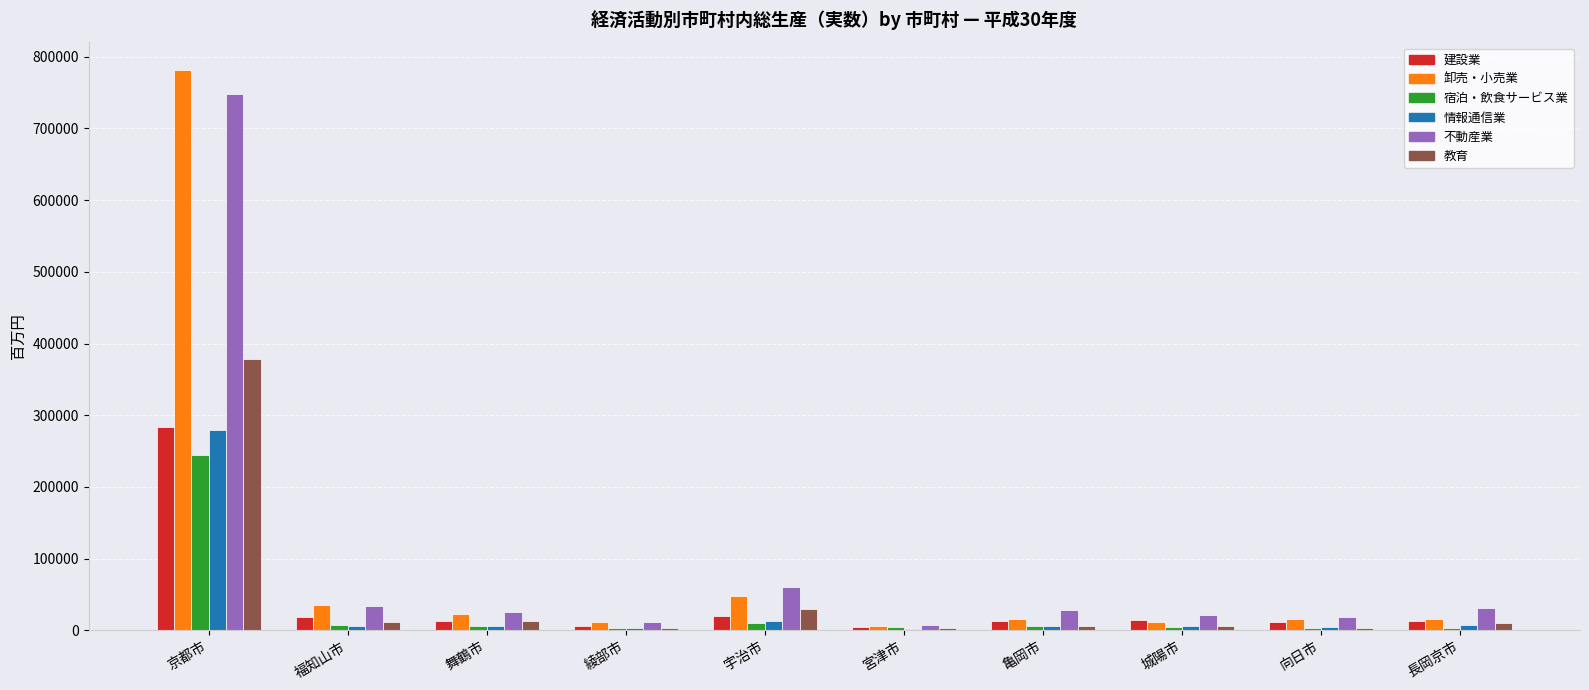

What is the sum of all 不動産業 values?

987199